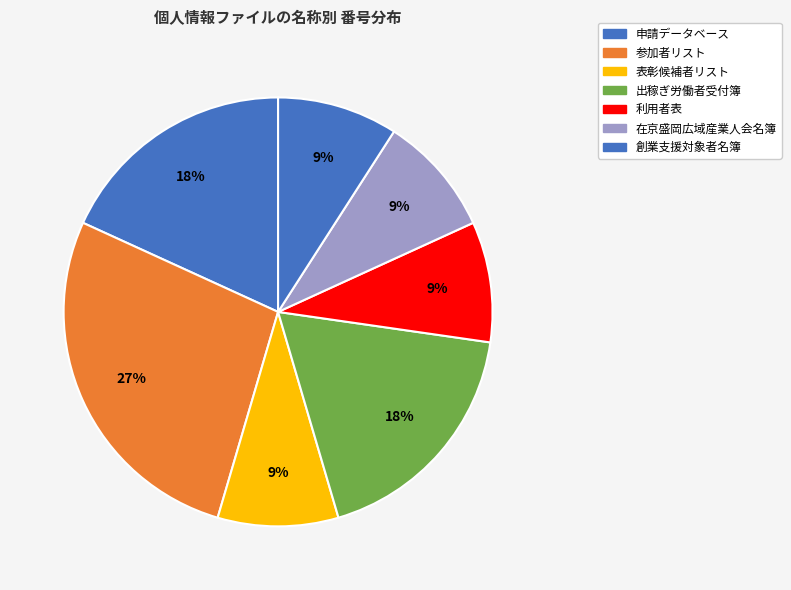

Is there any slice that represents more than half of the pie?

No